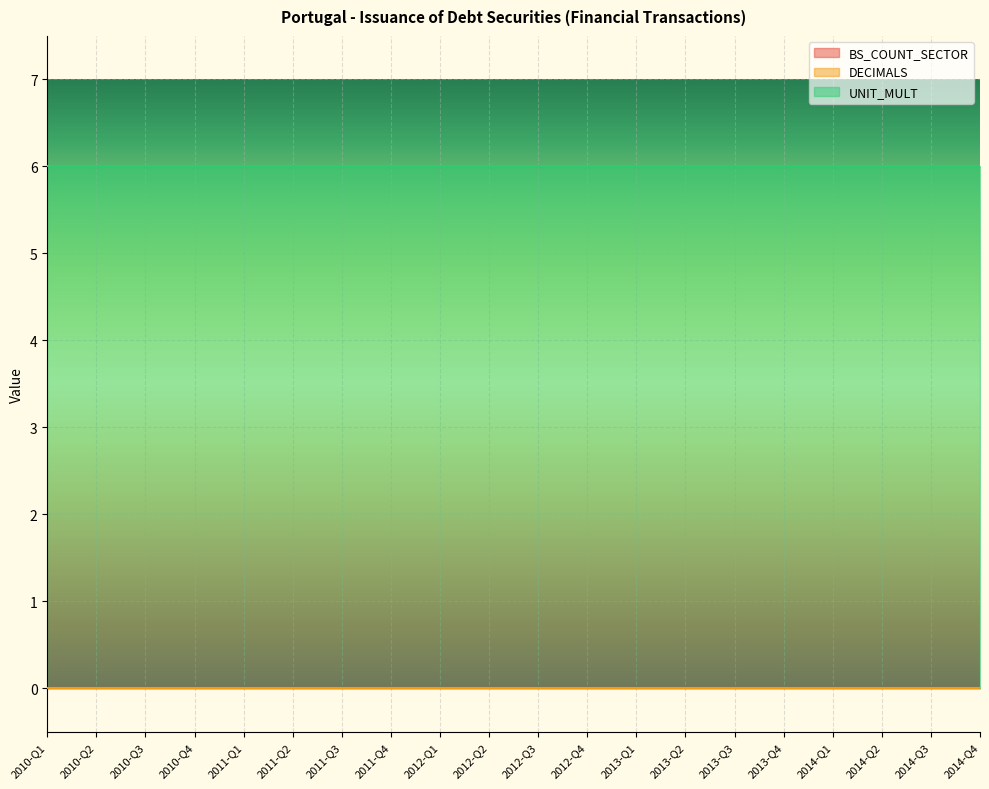

Rank the categories by BS_COUNT_SECTOR value from highest to lowest.

2010-Q1, 2010-Q2, 2010-Q3, 2010-Q4, 2011-Q1, 2011-Q2, 2011-Q3, 2011-Q4, 2012-Q1, 2012-Q2, 2012-Q3, 2012-Q4, 2013-Q1, 2013-Q2, 2013-Q3, 2013-Q4, 2014-Q1, 2014-Q2, 2014-Q3, 2014-Q4